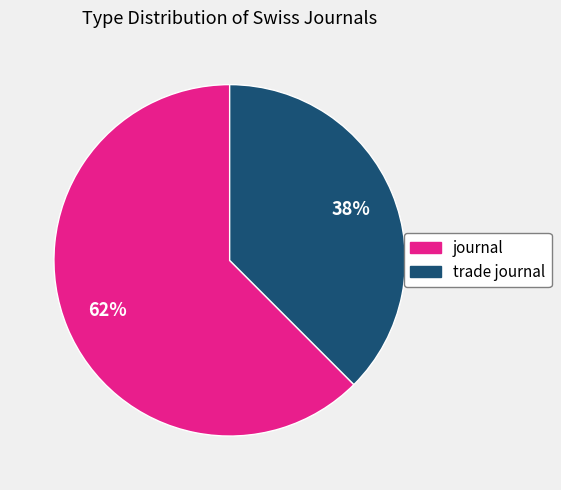

What percentage is the journal slice, to the nearest percent?

62%